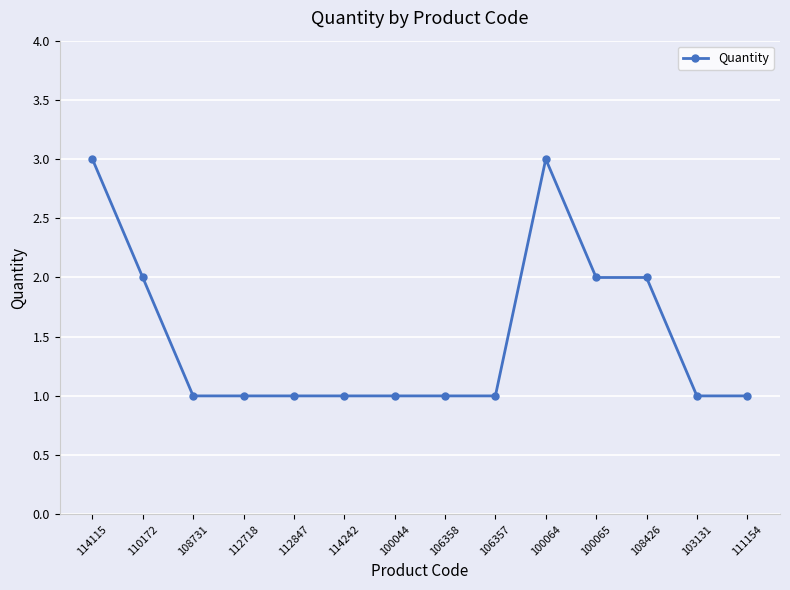

What is the value of the 5th point from the left?

1